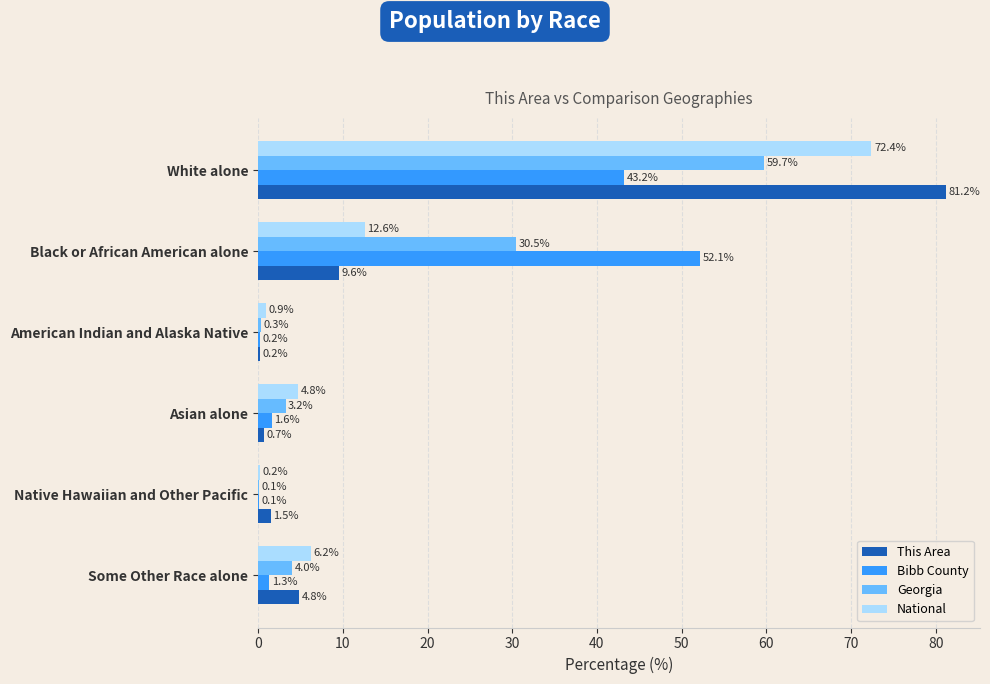

Between Black or African American alone and Asian alone, which series saw the biggest shift?

Bibb County